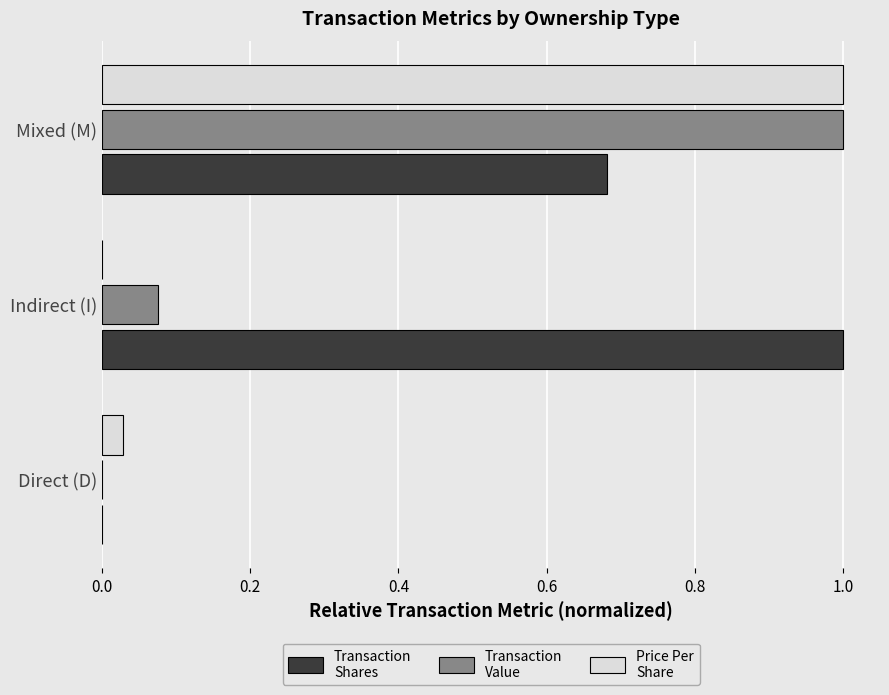

What is the total value across all series at Indirect (I)?

1.1